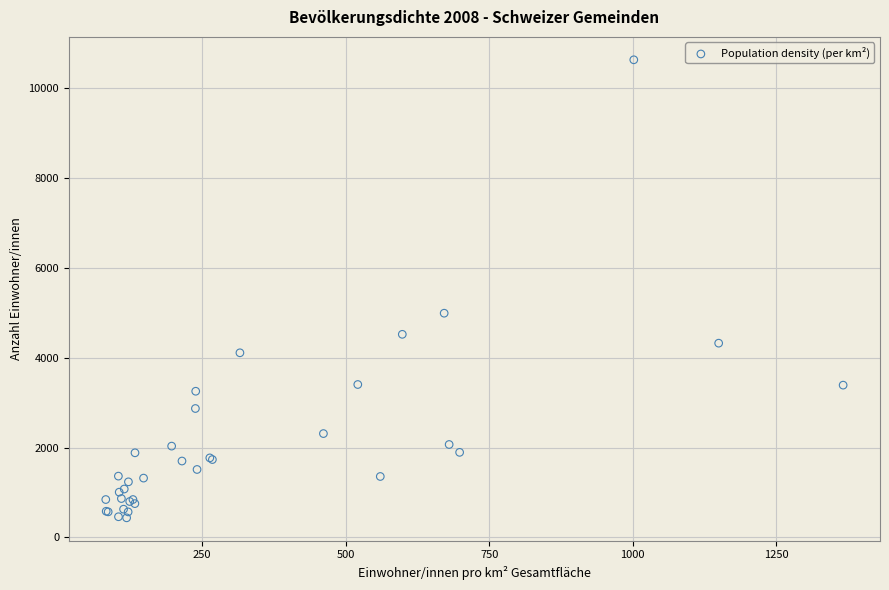

What Y value in the scatter plot is closest to 5533?

4990